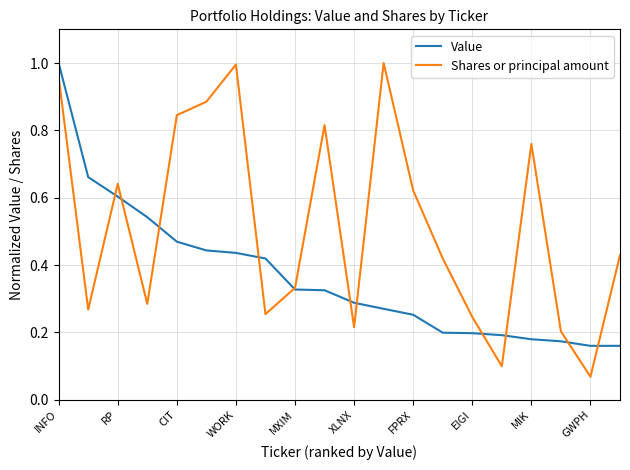

Does the chart display data point markers on the line(s)?

No